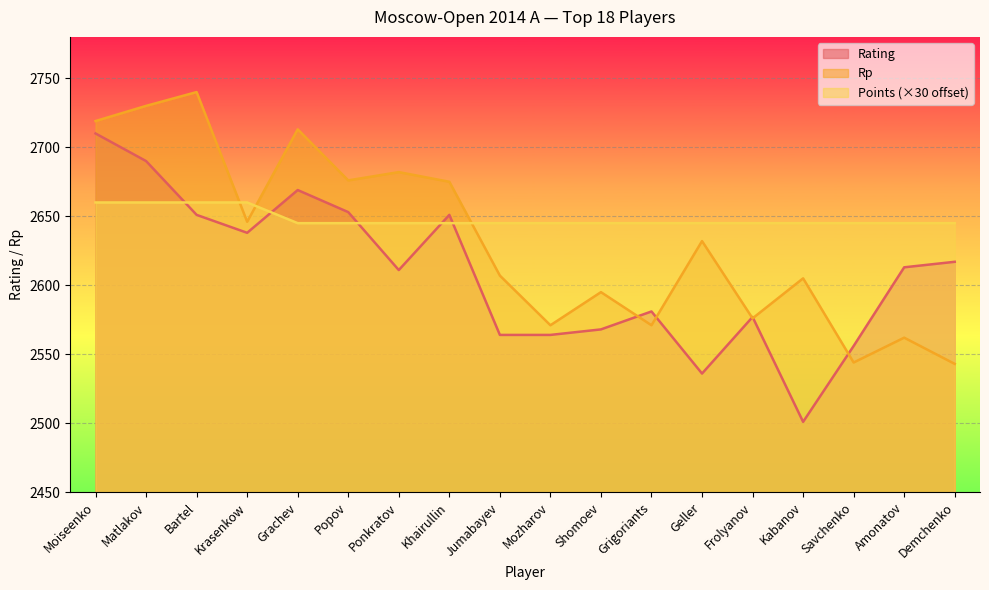

Is the value of Points at Grachev greater than the value of Rating at Matlakov?

No